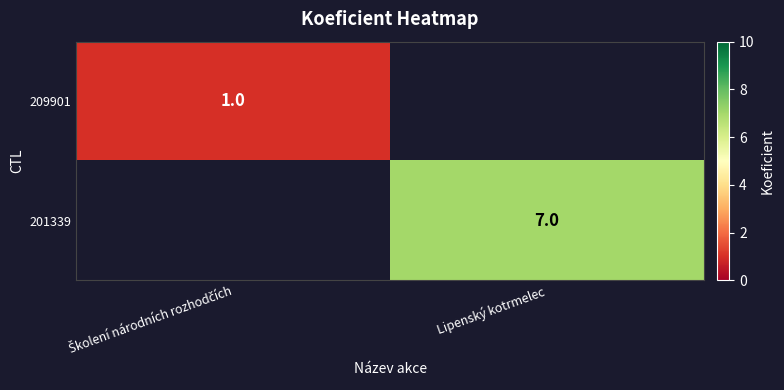

What is the greatest value displayed?

7.0